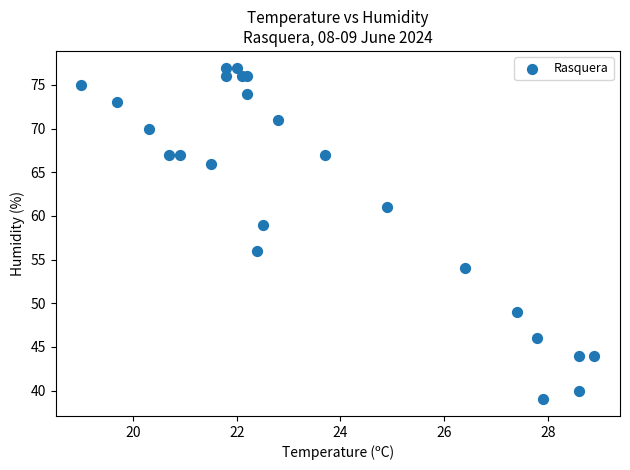

What Y value in the scatter plot is closest to 58?

59